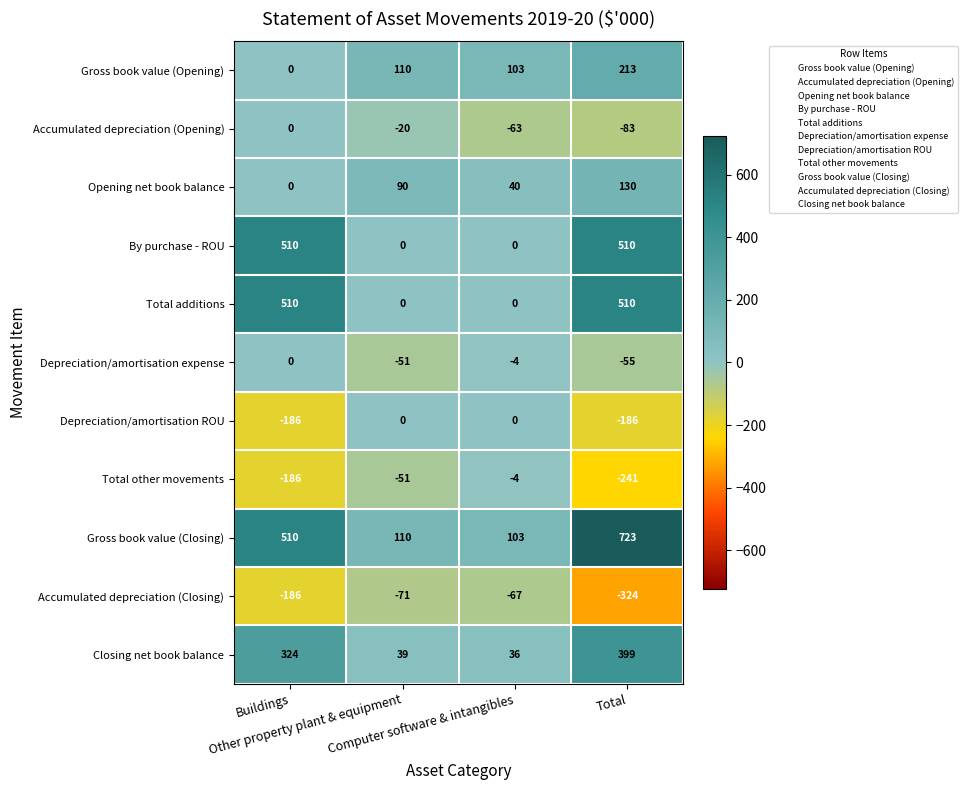

Which series has the largest range (max minus min)?

Gross book value (Closing)